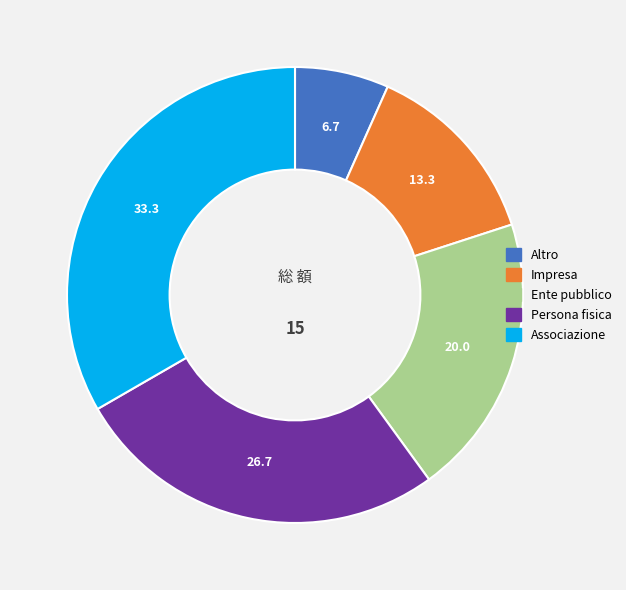

The Persona fisica slice represents 27% of the pie. True or false?

True